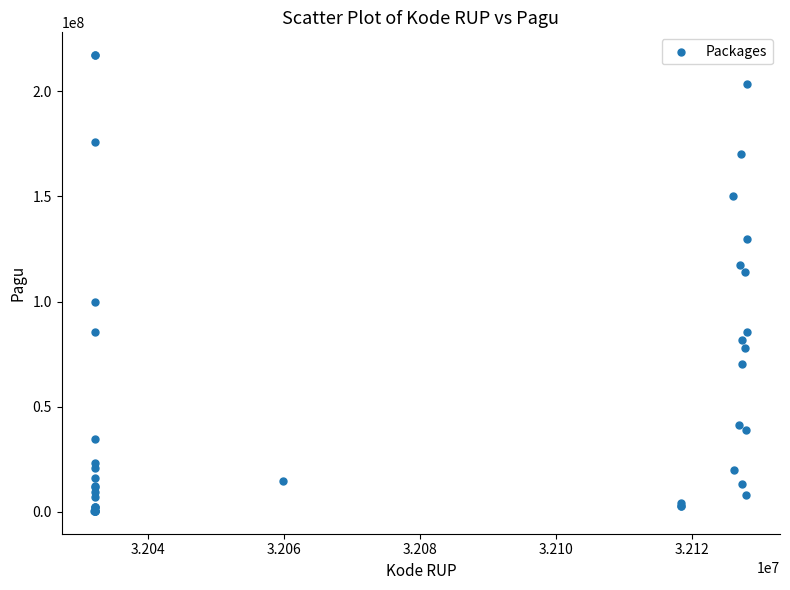

What Y value in the scatter plot is closest to 108830000?

114296000